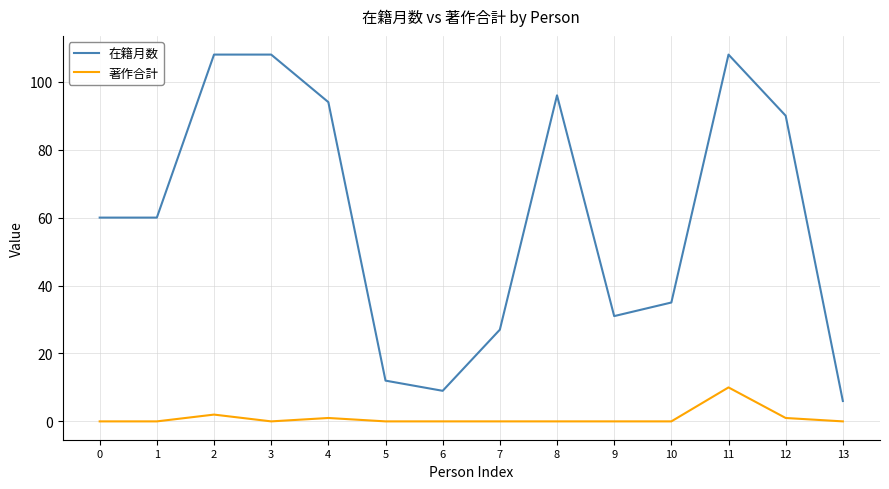

What is the sum of all 著作合計 values?

14